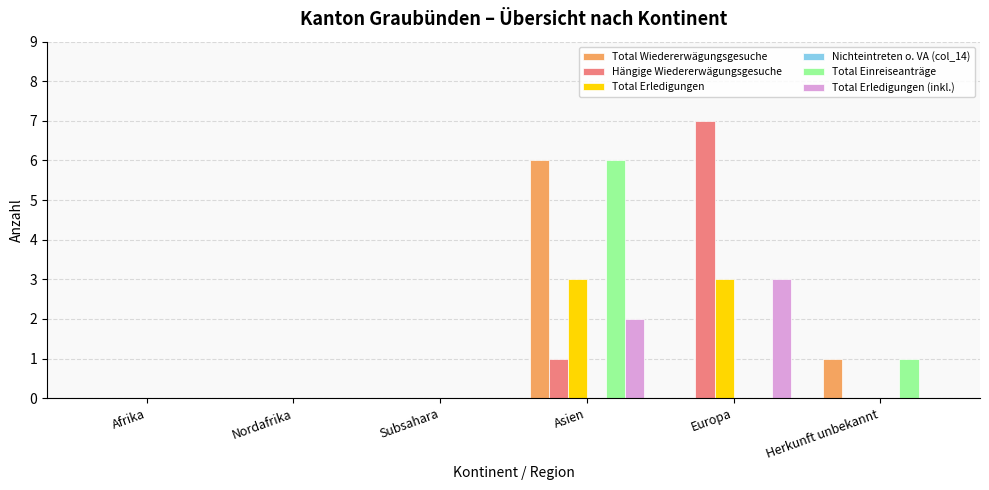

Is the value of Hängige Wiedererwägungsgesuche at Europa greater than the value of Total Wiedererwägungsgesuche at Nordafrika?

Yes